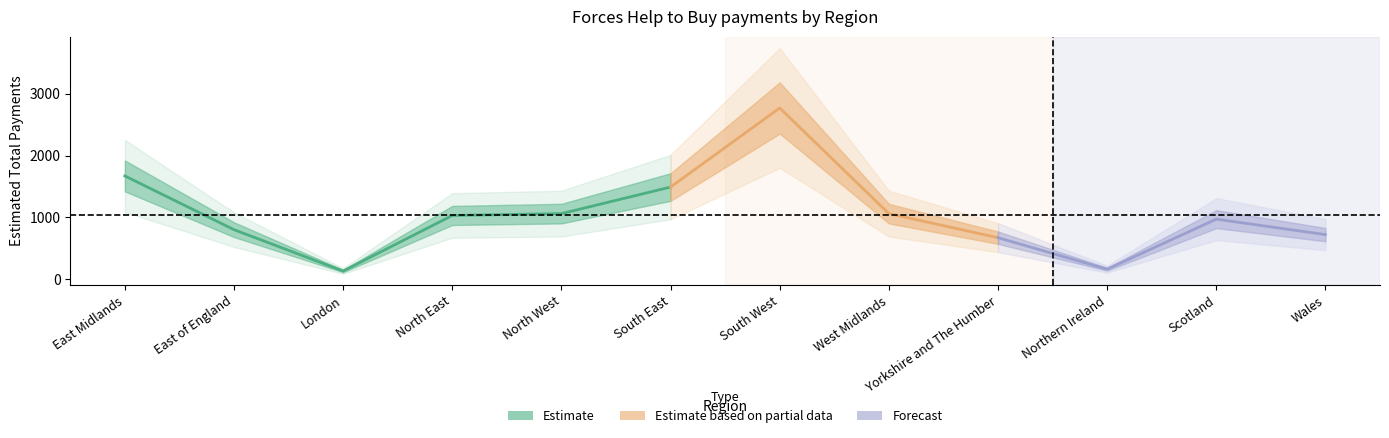

Rank the categories by Percentage value from highest to lowest.

South West, East Midlands, South East, North West, North East, West Midlands, Scotland, East of England, Wales, Yorkshire and The Humber, London, Northern Ireland